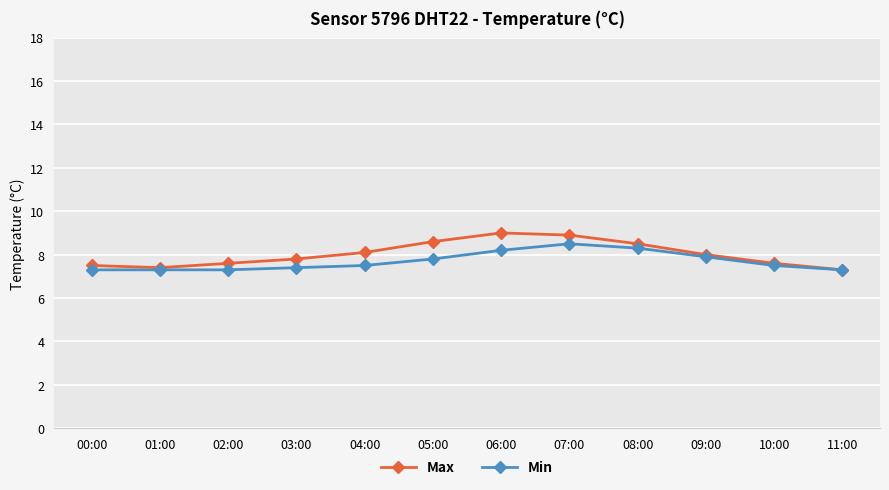

The value of Min at 02:00 is 9.9. True or false?

False